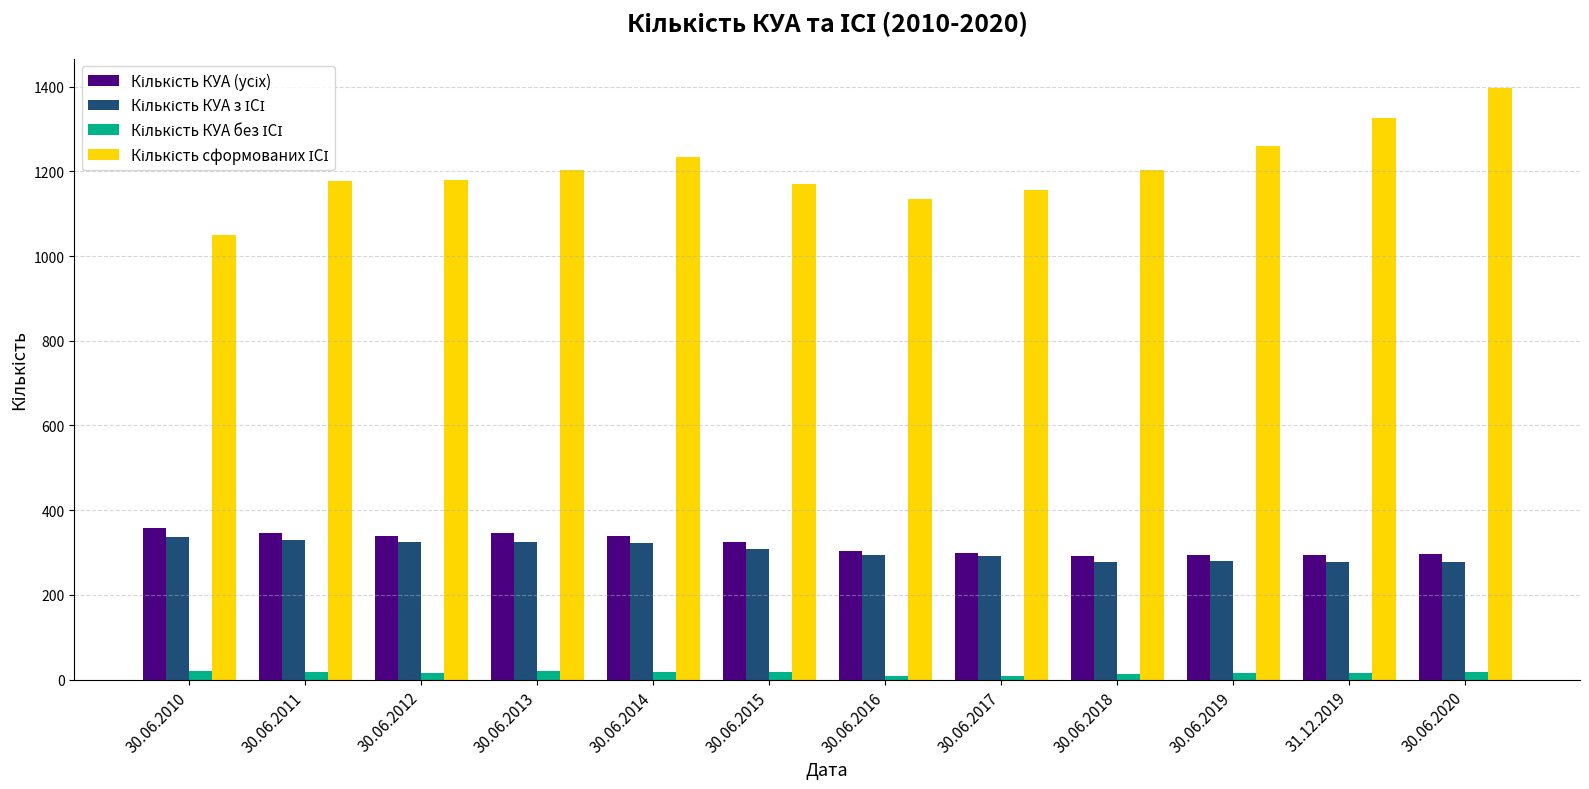

Which category has the highest value across all series?

30.06.2020